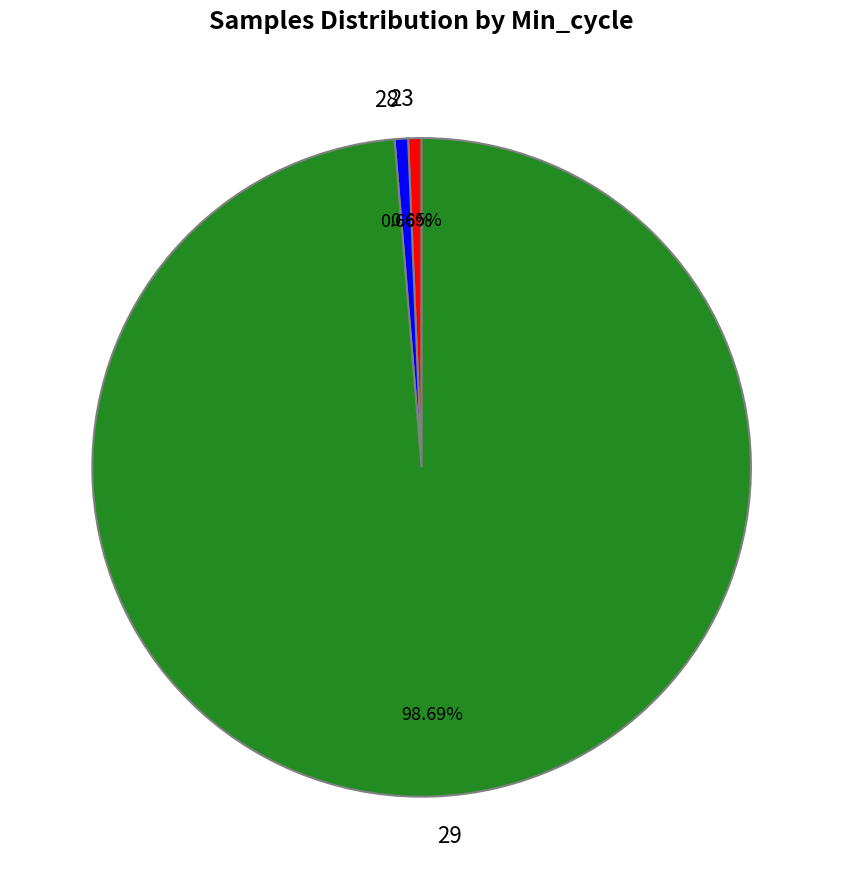

Is it true that 29 is 20% of the pie?

False